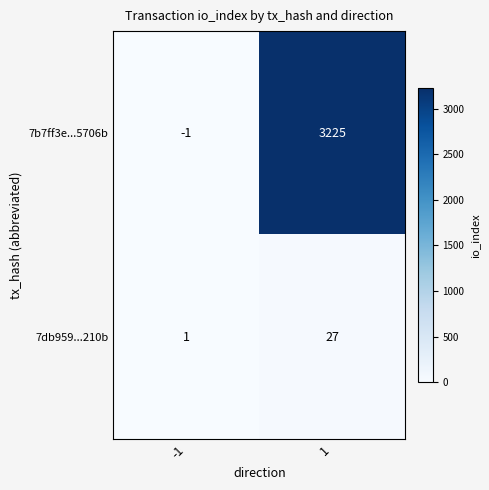

Rank the series at -1 from lowest to highest value.

7b7ff3e...5706b, 7db959...210b